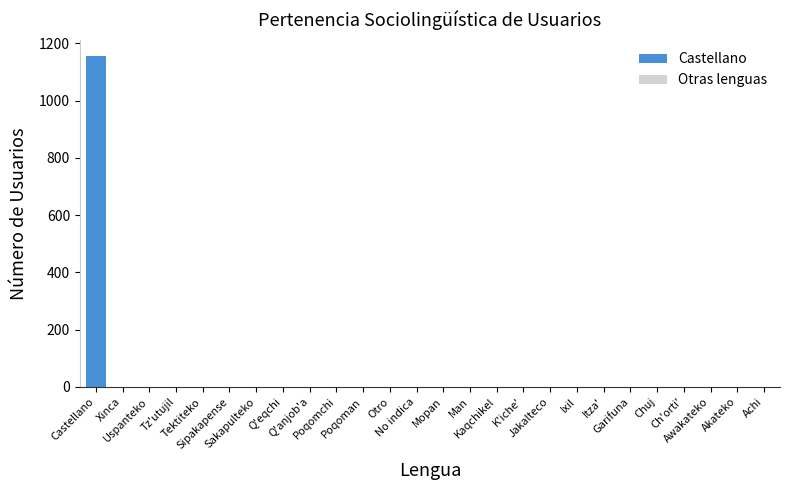

What is the greatest value displayed?

1155